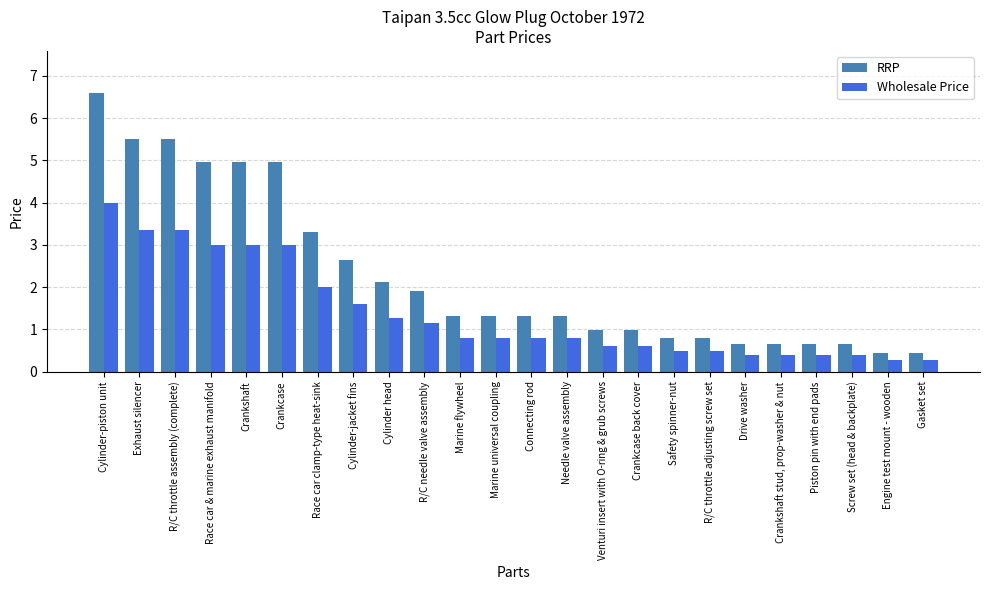

The Wholesale Price series shows 2.0 at Crankshaft. True or false?

False